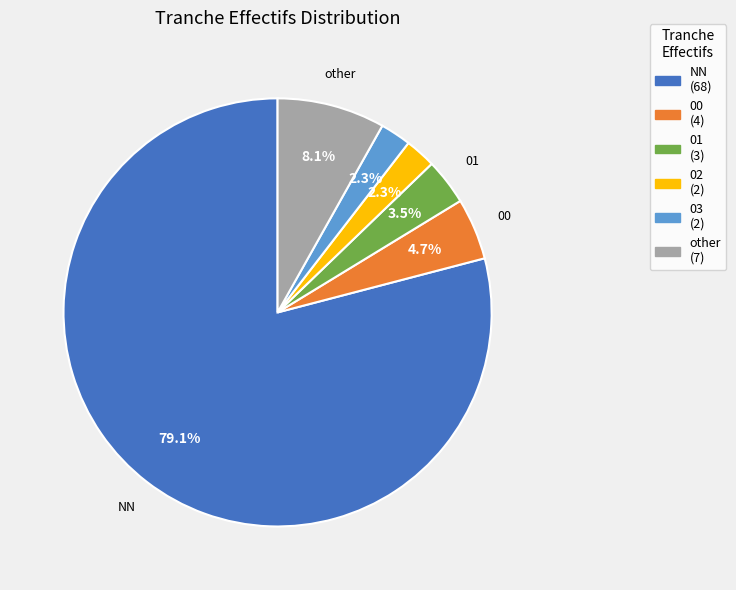

Does any single category account for the majority?

Yes